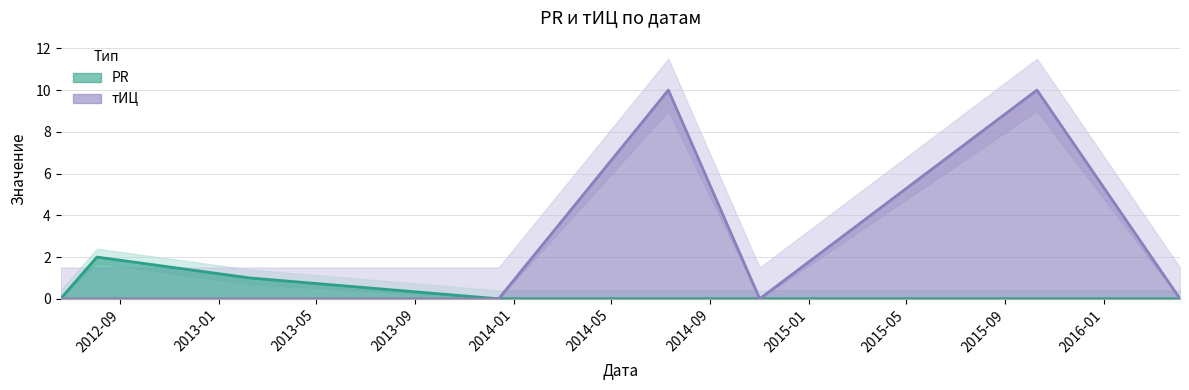

Rank the series by their maximum value, from highest to lowest.

тИЦ, PR